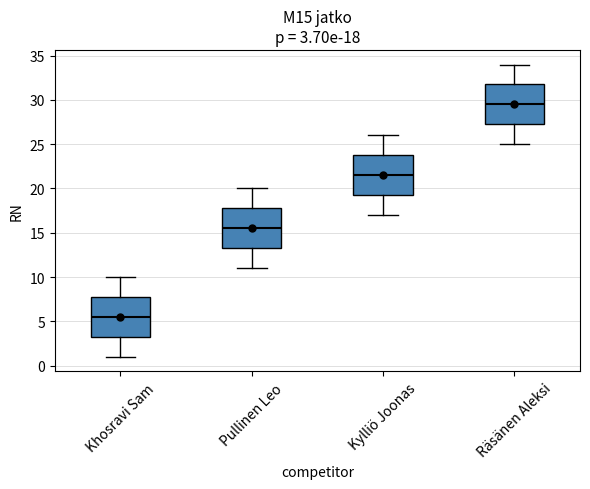

Which box has the highest median line?

Räsänen Aleksi